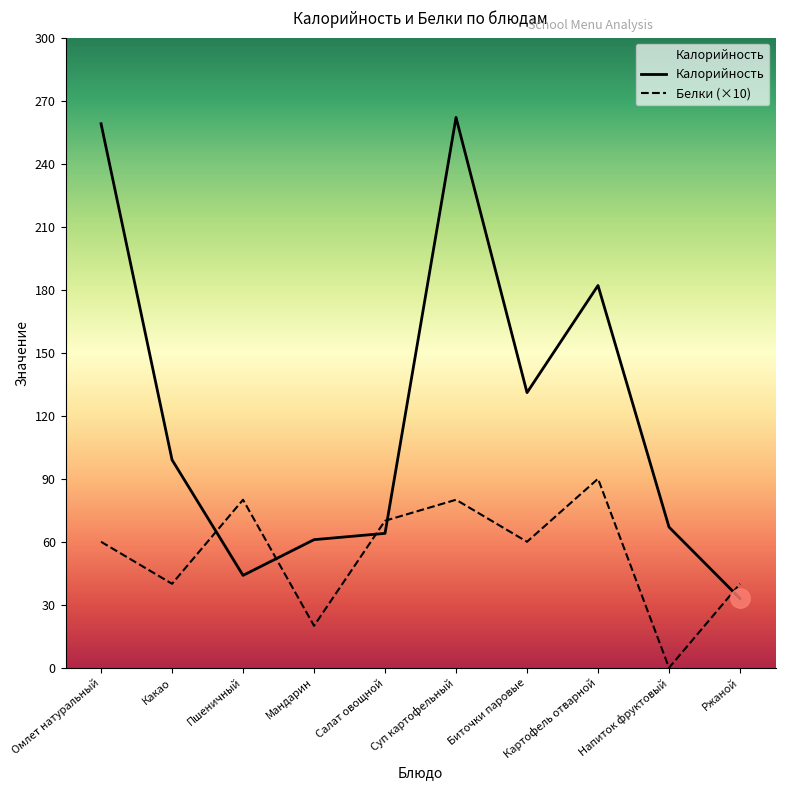

Between Картофель отварной and Какао, which is larger?

Картофель отварной